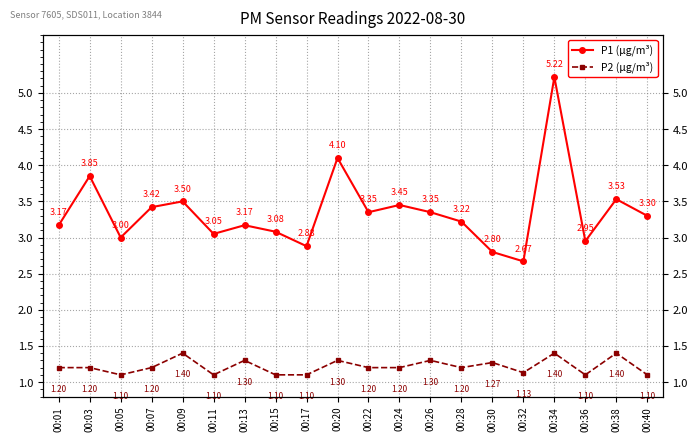

The P2 (µg/m³) series shows 1.4 at 00:17. True or false?

False